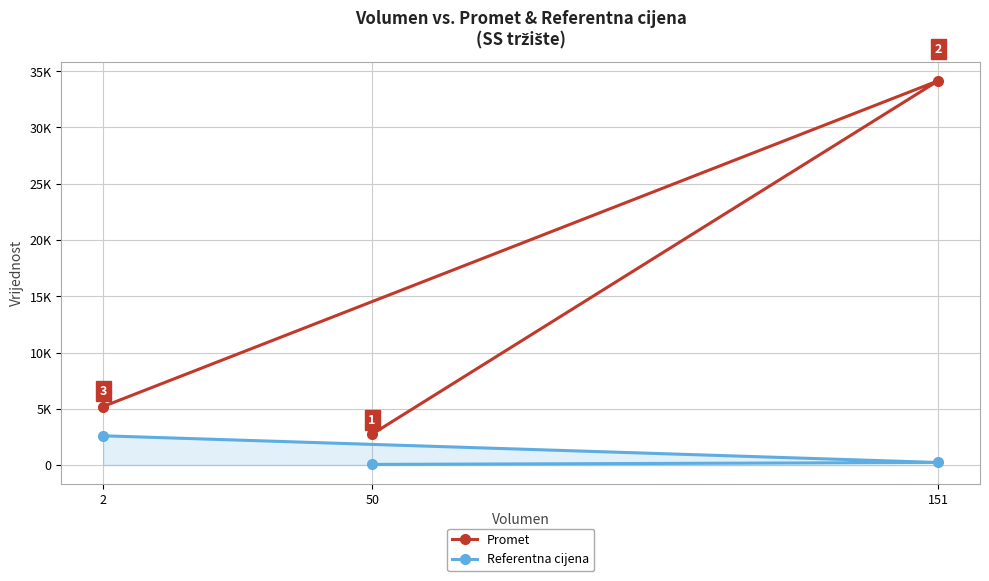

Which series has the largest total across all categories?

Promet